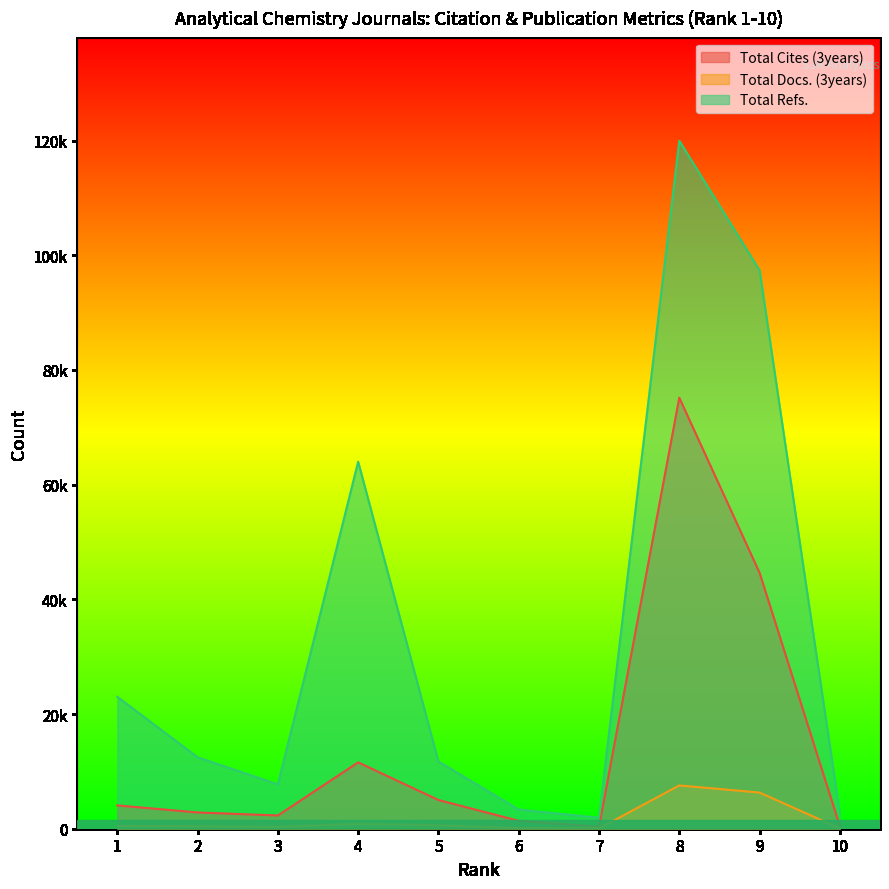

Rank the categories by Total Cites (3years) value from lowest to highest.

7, 10, 6, 3, 2, 1, 5, 4, 9, 8